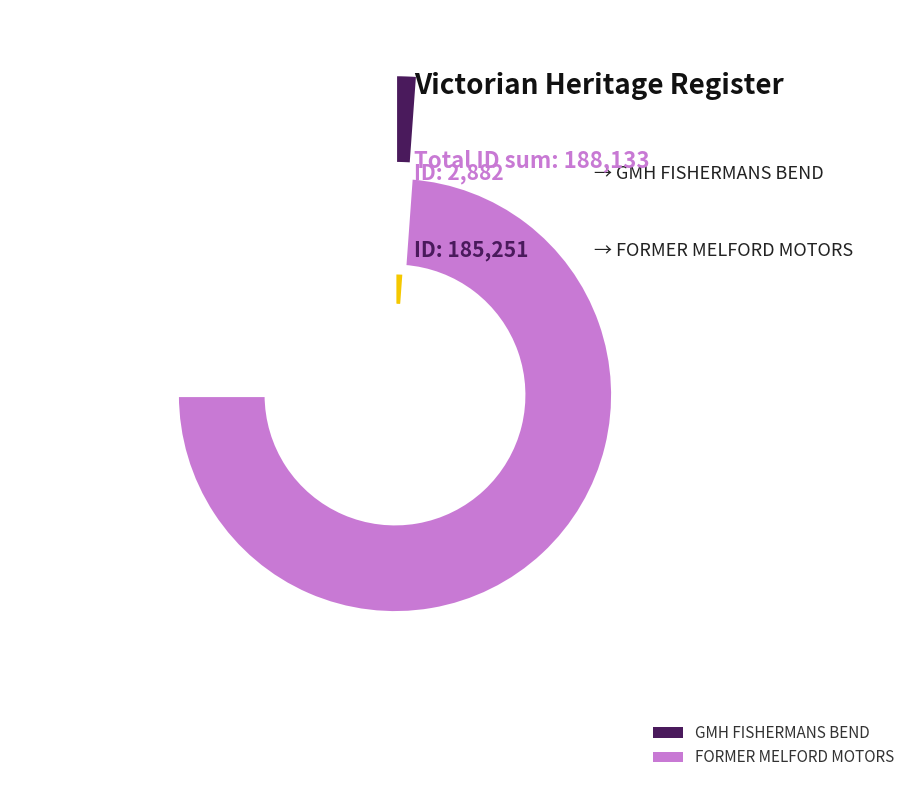

Approximately how many times larger is the value at FORMER MELFORD MOTORS compared to GMH FISHERMANS BEND?

64.3